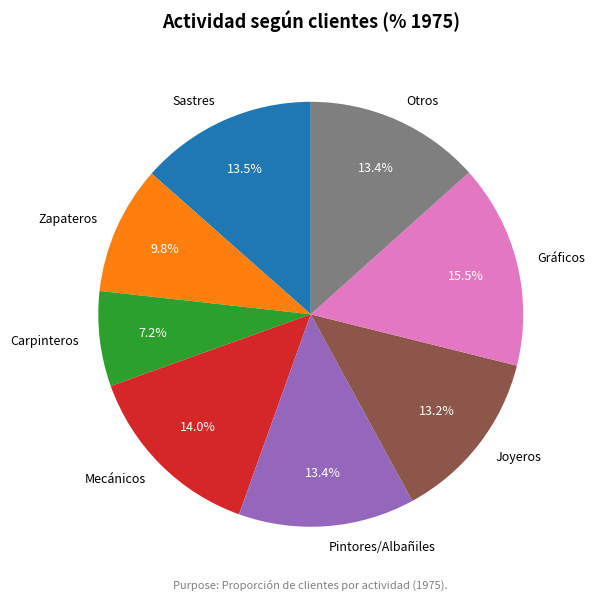

Between Zapateros and Sastres, which is larger?

Sastres